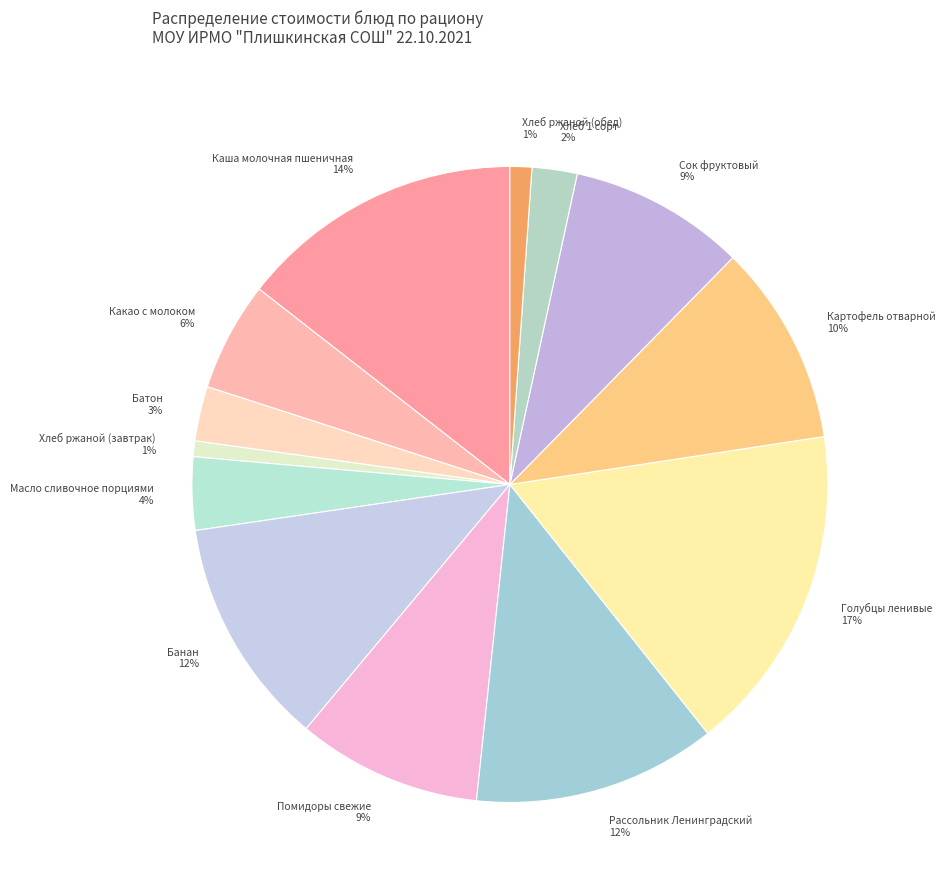

Is it true that Хлеб ржаной (обед) is 1% of the pie?

True